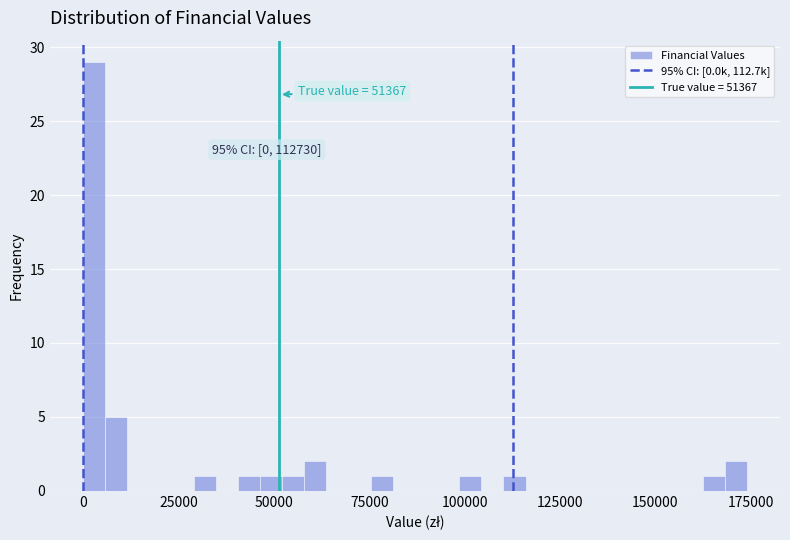

Around what value on the x-axis is the tallest bar? Give the approximate position of its centre, as read against the axis.

5000